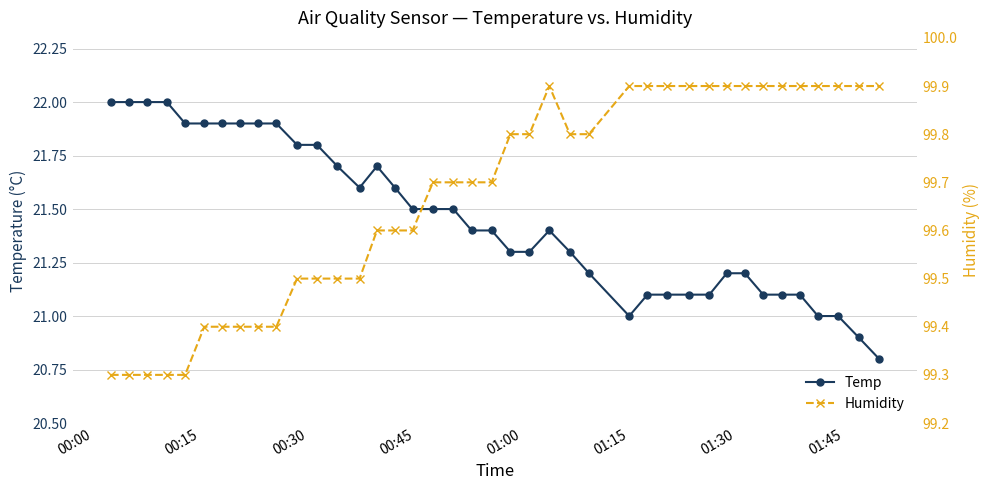

True or false: Humidity has more than 0 interior local peaks.

True